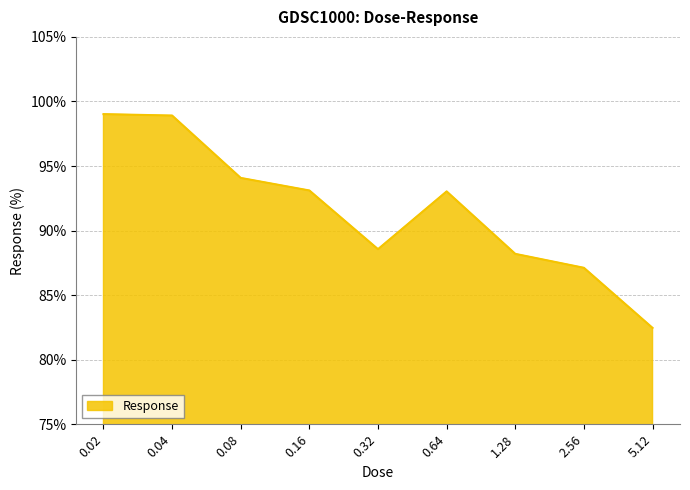

Approximately how many times larger is the value at 0.02 compared to 1.28?

1.1